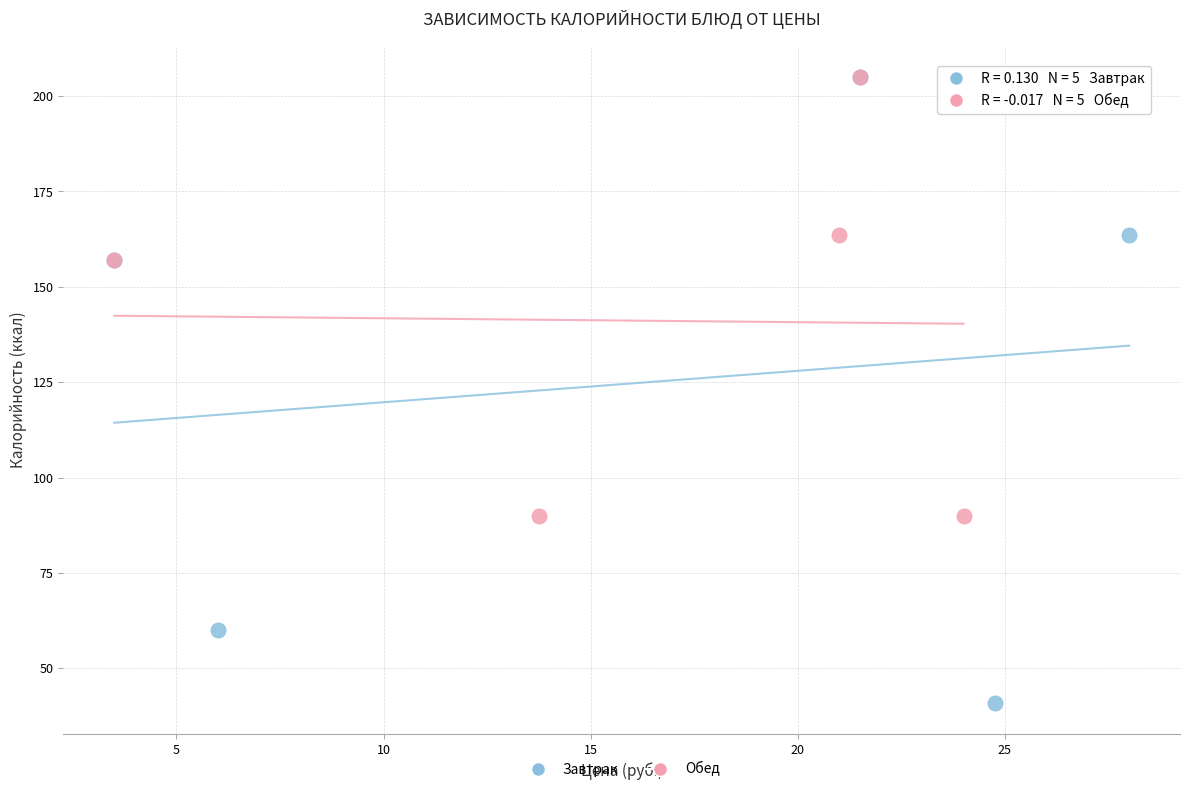

Which series contains the lowest Y value?

Завтрак